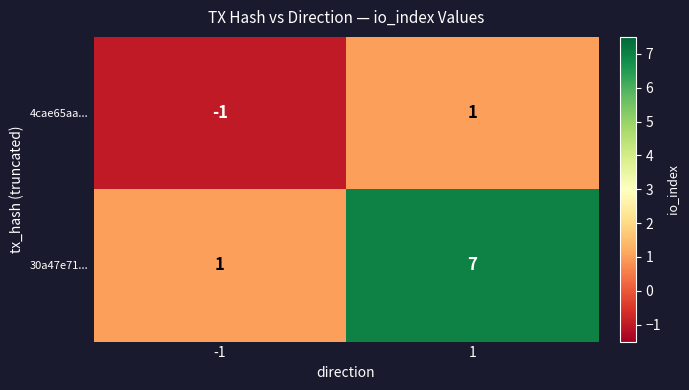

The value of 4cae65aa... at -1 is -1. True or false?

True